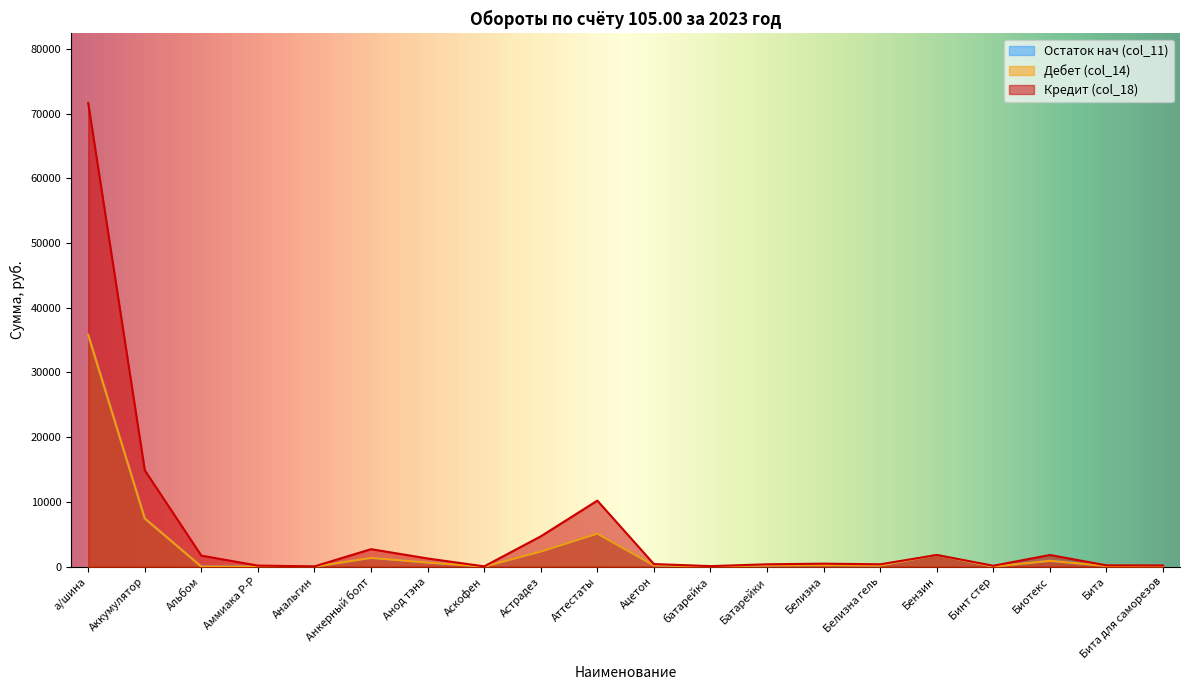

How many values in Дебет (col_14) are above zero?

15